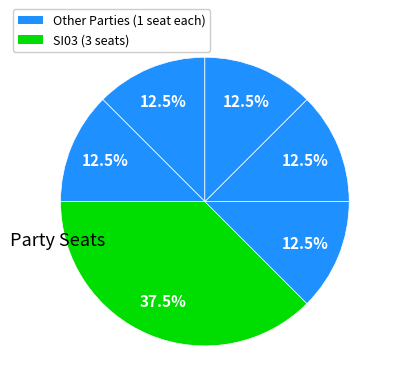

Does any single category account for the majority?

No